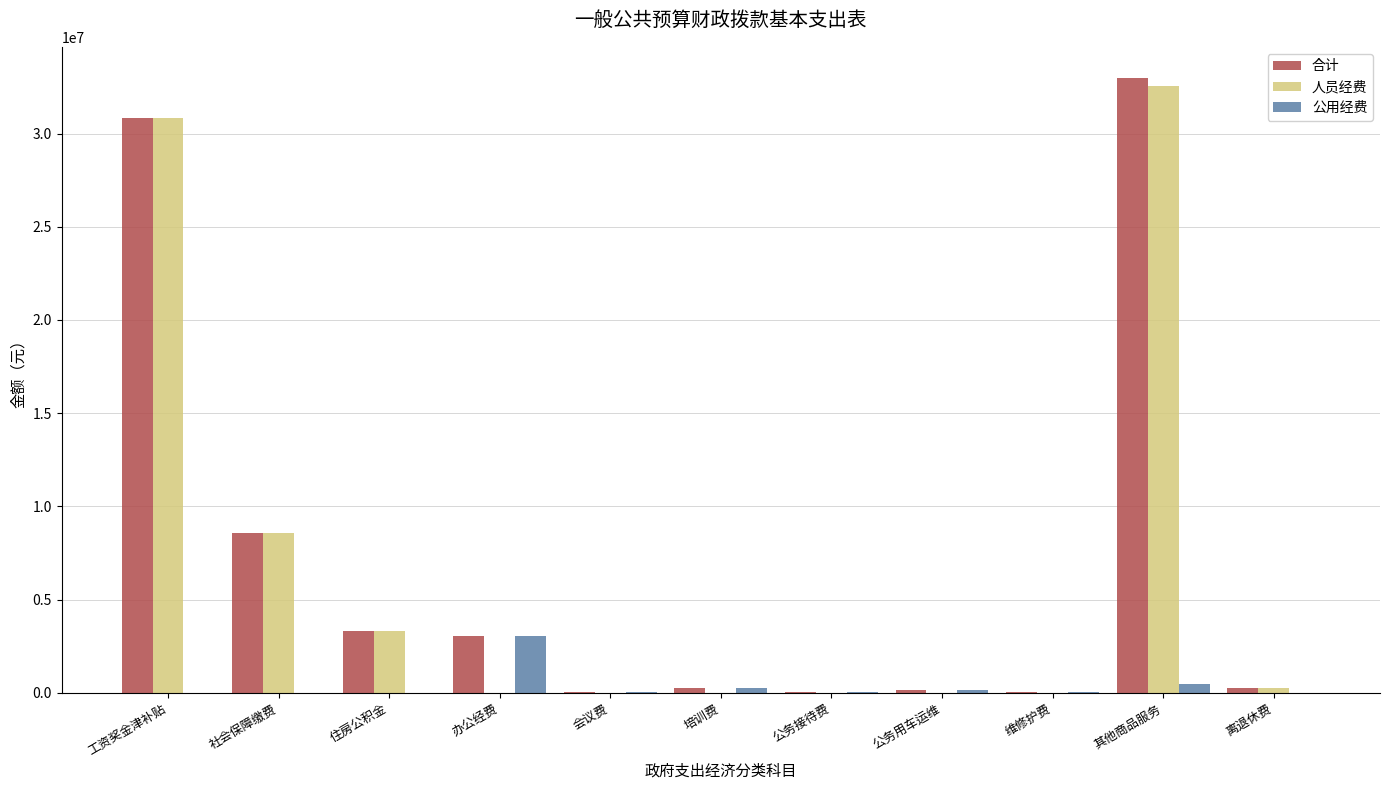

At which category is the sum across all series the highest?

其他商品服务